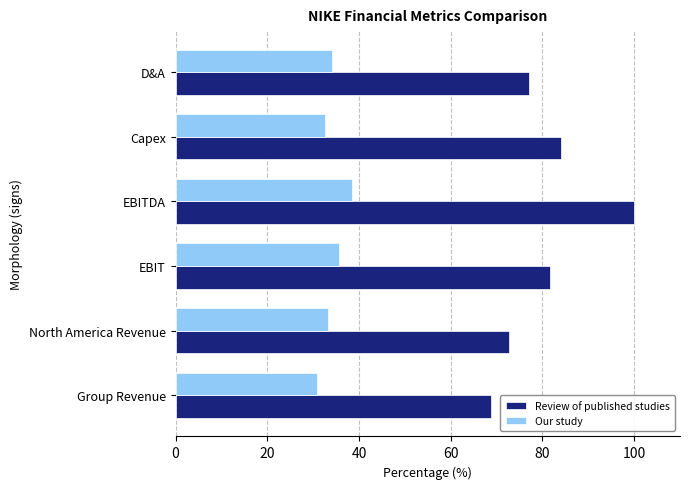

What is the greatest value displayed?

100.0